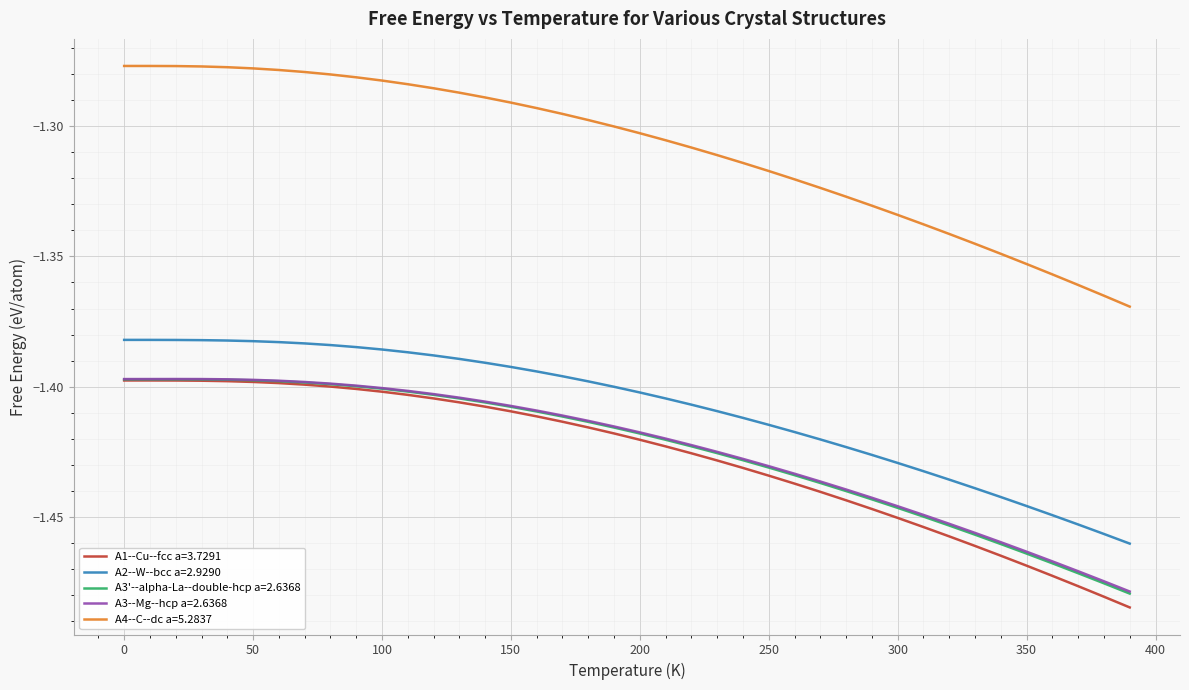

Which series has the largest total across all categories?

A4--C--dc a=5.2837